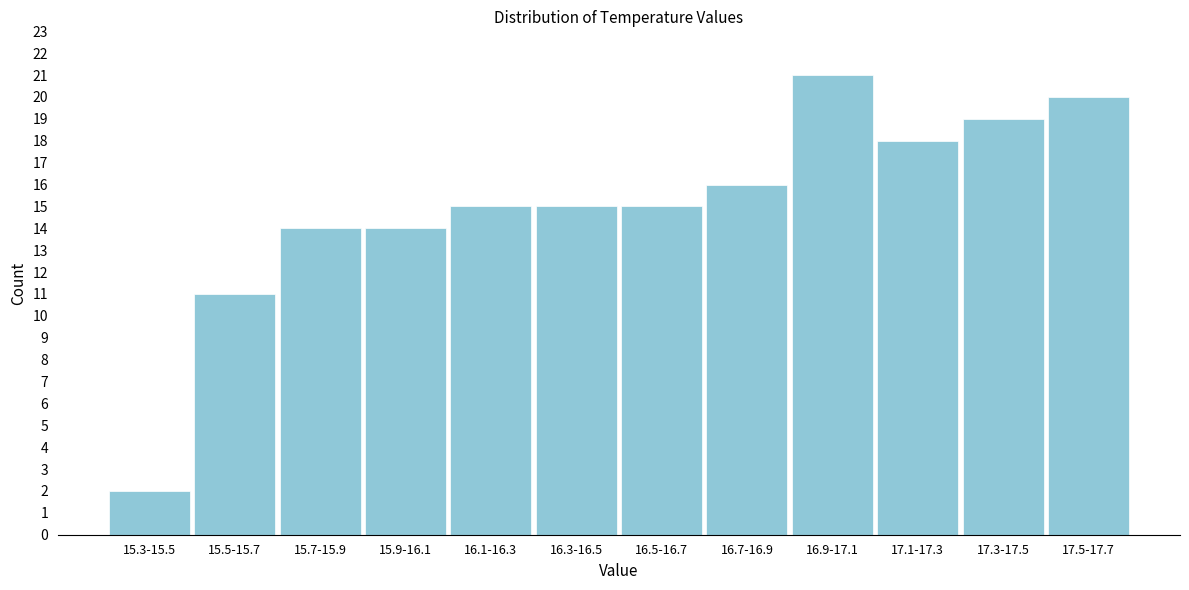

Reading left to right, extract all data points from this chart.

2	11	14	14	15	15	15	16	21	18	19	20